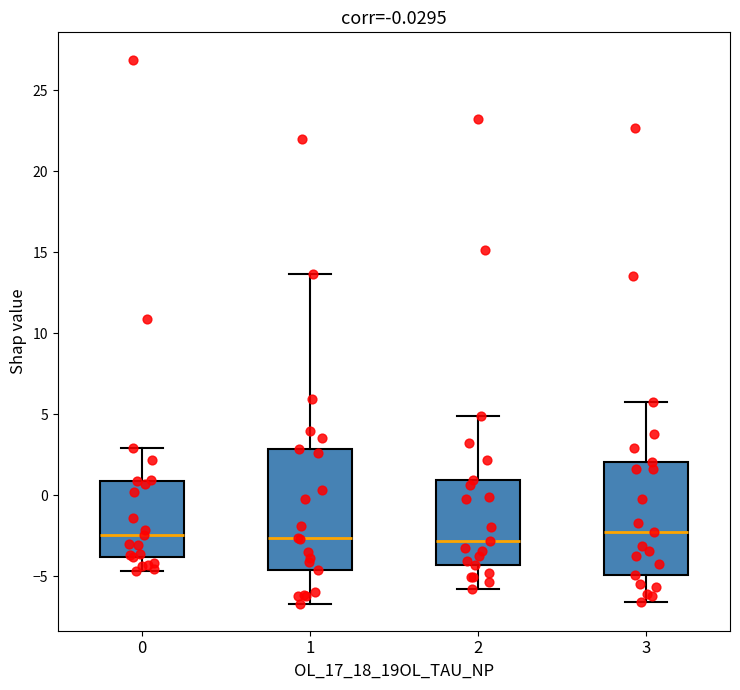

Which box is the tallest, from its lower edge to its upper edge?

1